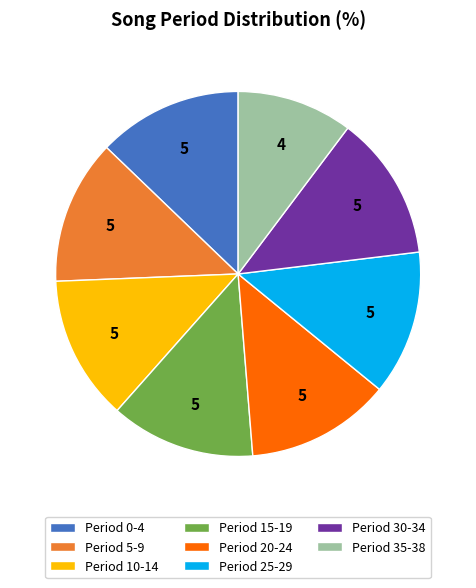

Does Period 20-24 account for over 50% of the chart?

No